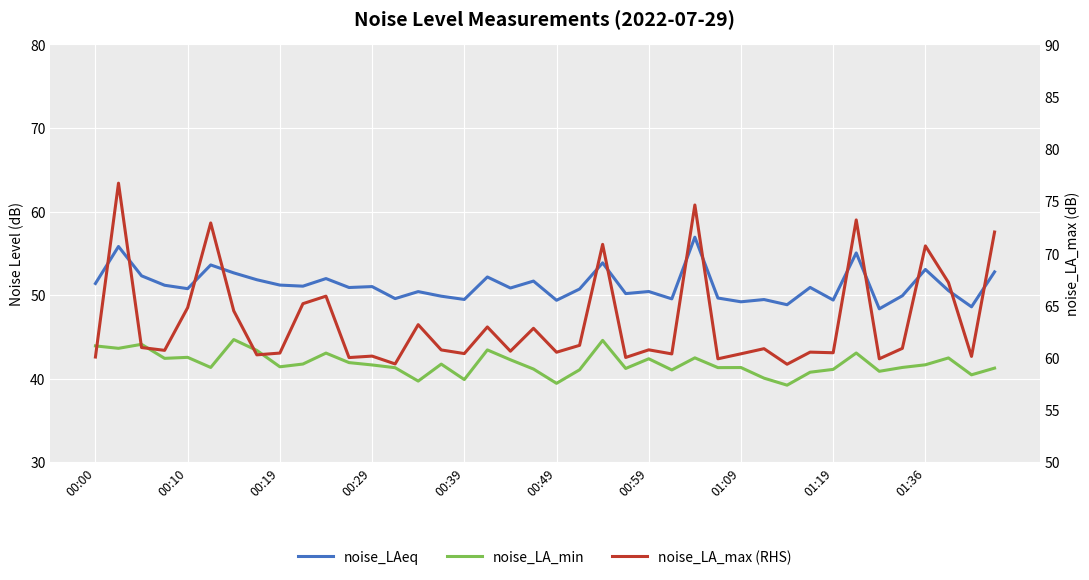

What is the minimum value for noise_LAeq?

48.4